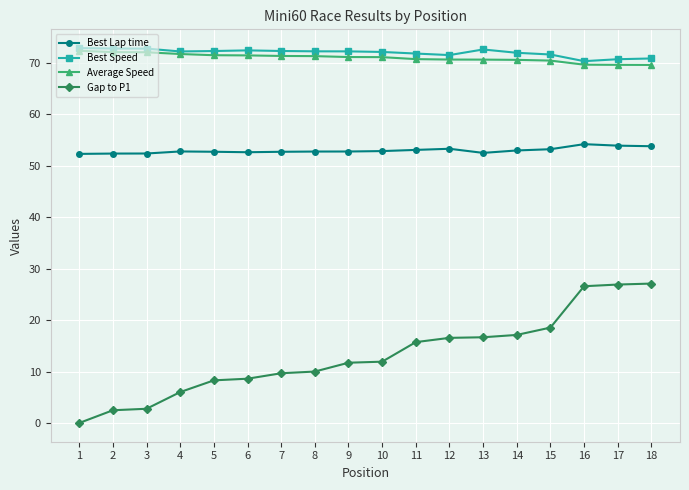

What is the total value across all series at 2?

199.8